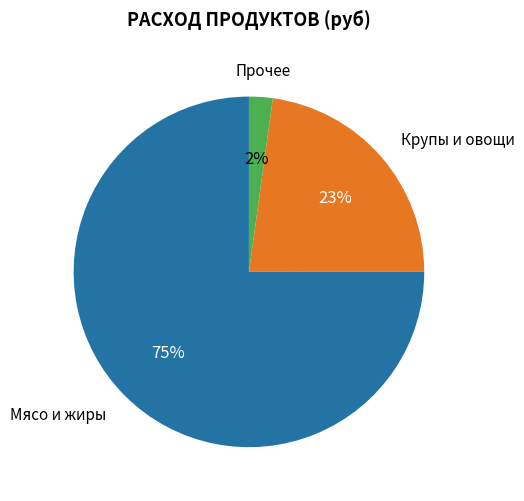

Count the number of slices in the pie.

3